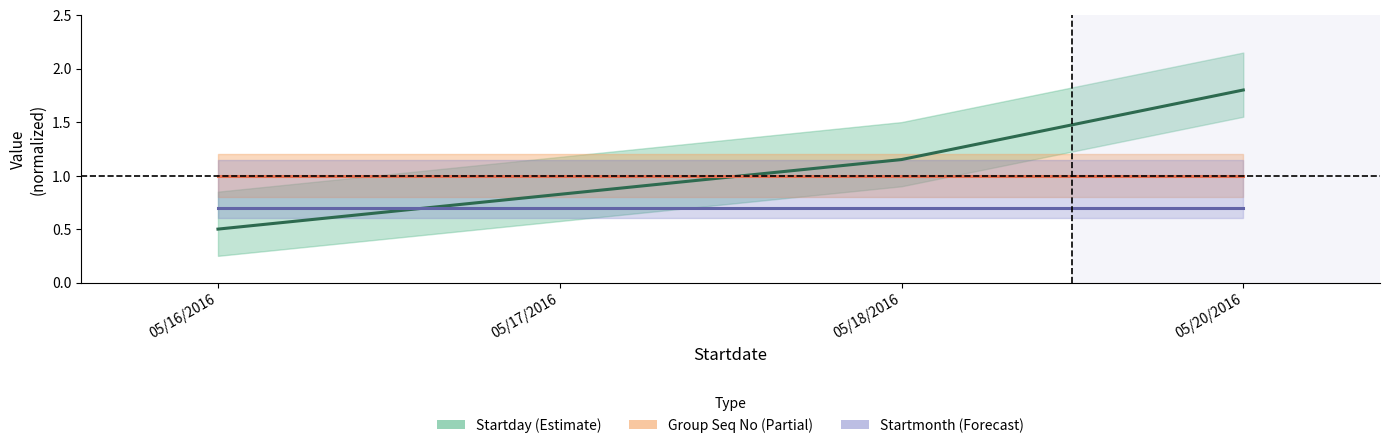

What are all the series names shown in the legend?

Startday, Group Seq No, Startmonth